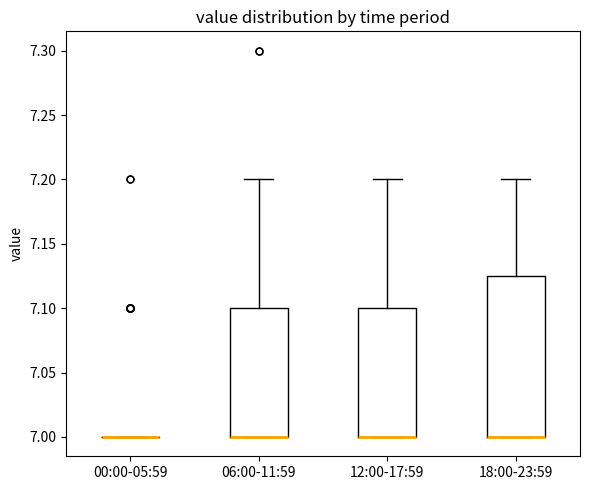

Reading left to right, transcribe this box plot: for each box, give where its median line is, the range the box spans, and where its two whiskers end, as read against the y-axis. The values are not printed on the chart, so give them approximately, as read against the axis.

00:00-05:59: box collapsed to a line at 7.000, whiskers 7.000 to 7.000
06:00-11:59: median 7.000 (drawn on the box's lower edge), box 7.000 to 7.100, whiskers 7.000 to 7.200
12:00-17:59: median 7.000 (drawn on the box's lower edge), box 7.000 to 7.100, whiskers 7.000 to 7.200
18:00-23:59: median 7.000 (drawn on the box's lower edge), box 7.000 to 7.125, whiskers 7.000 to 7.200